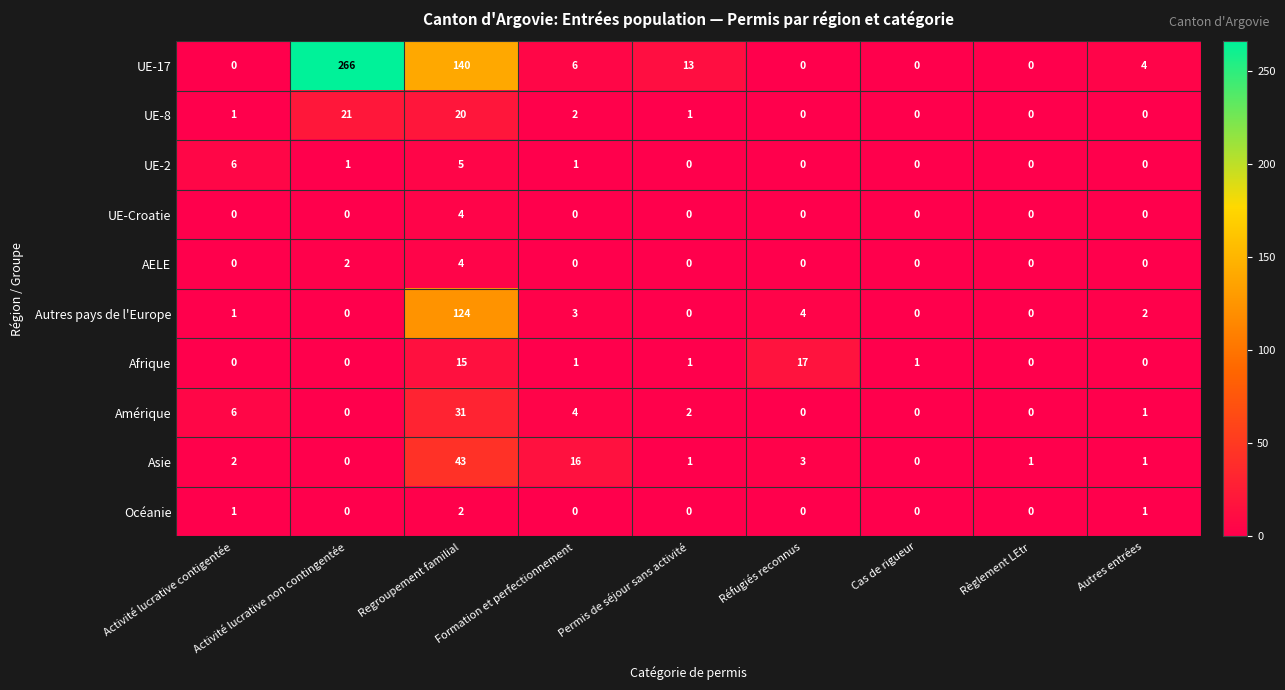

At which label does Amérique first exceed 1?

Activité lucrative contigentée